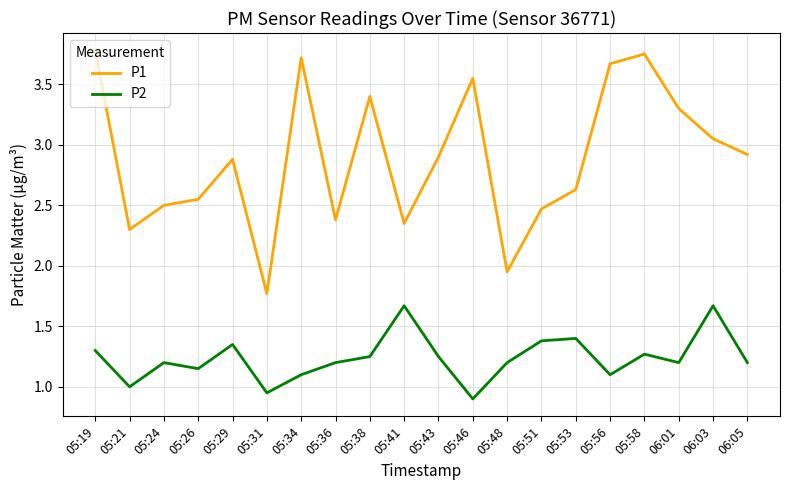

The P2 series shows 1.2 at 05:38. True or false?

True